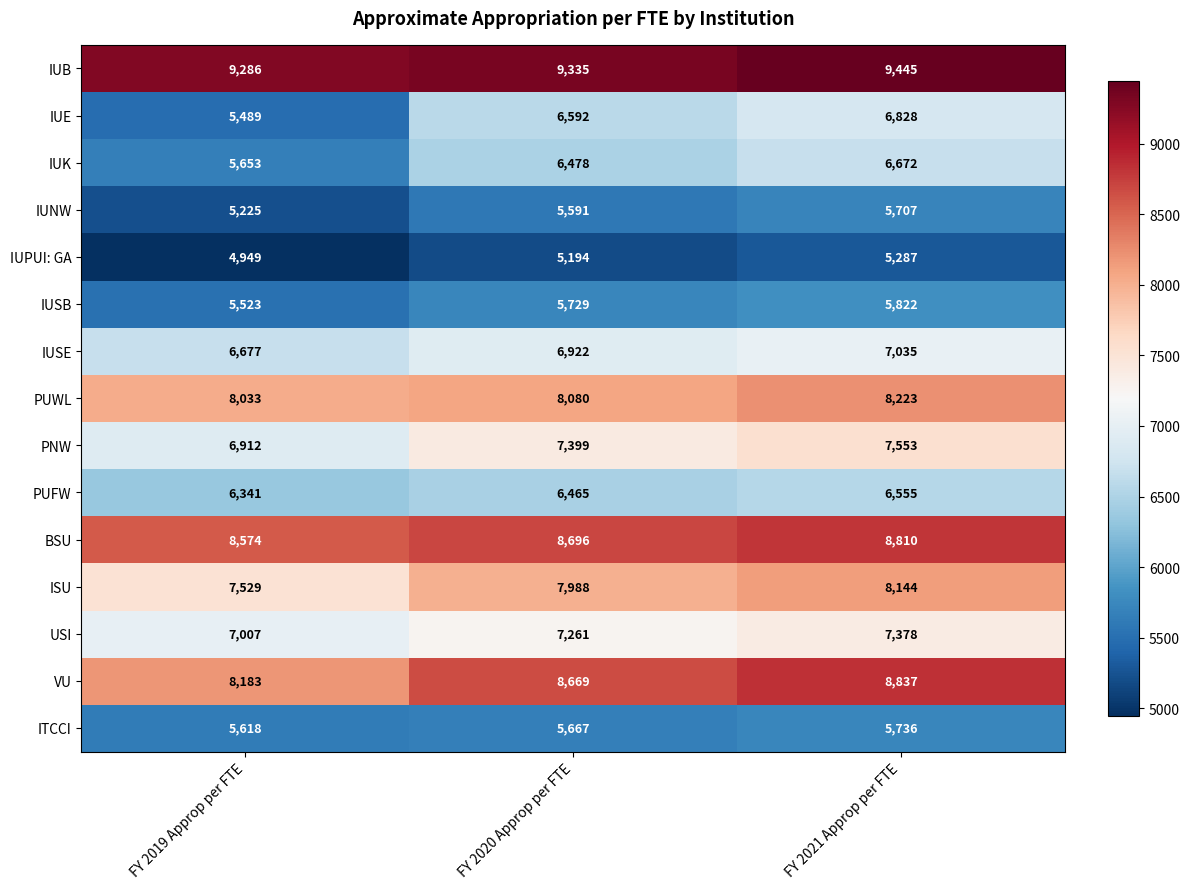

Read the IUPUI: GA value at FY 2021 Approp per FTE.

5287